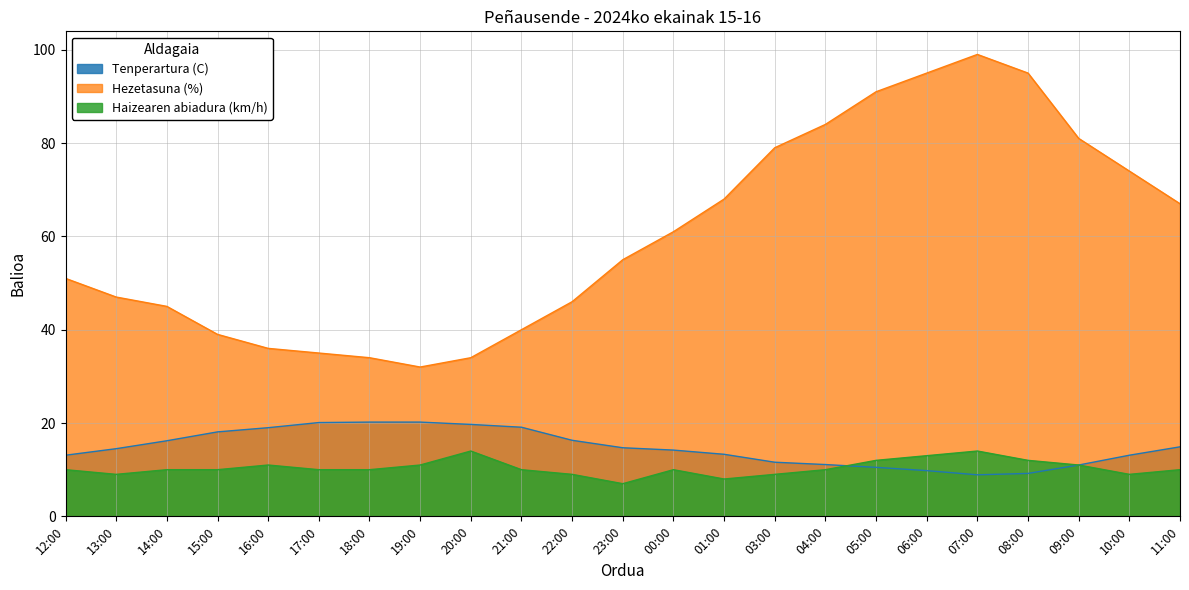

What are all the series names shown in the legend?

Tenperartura (C), Hezetasuna (%), Haizearen abiadura (km/h)